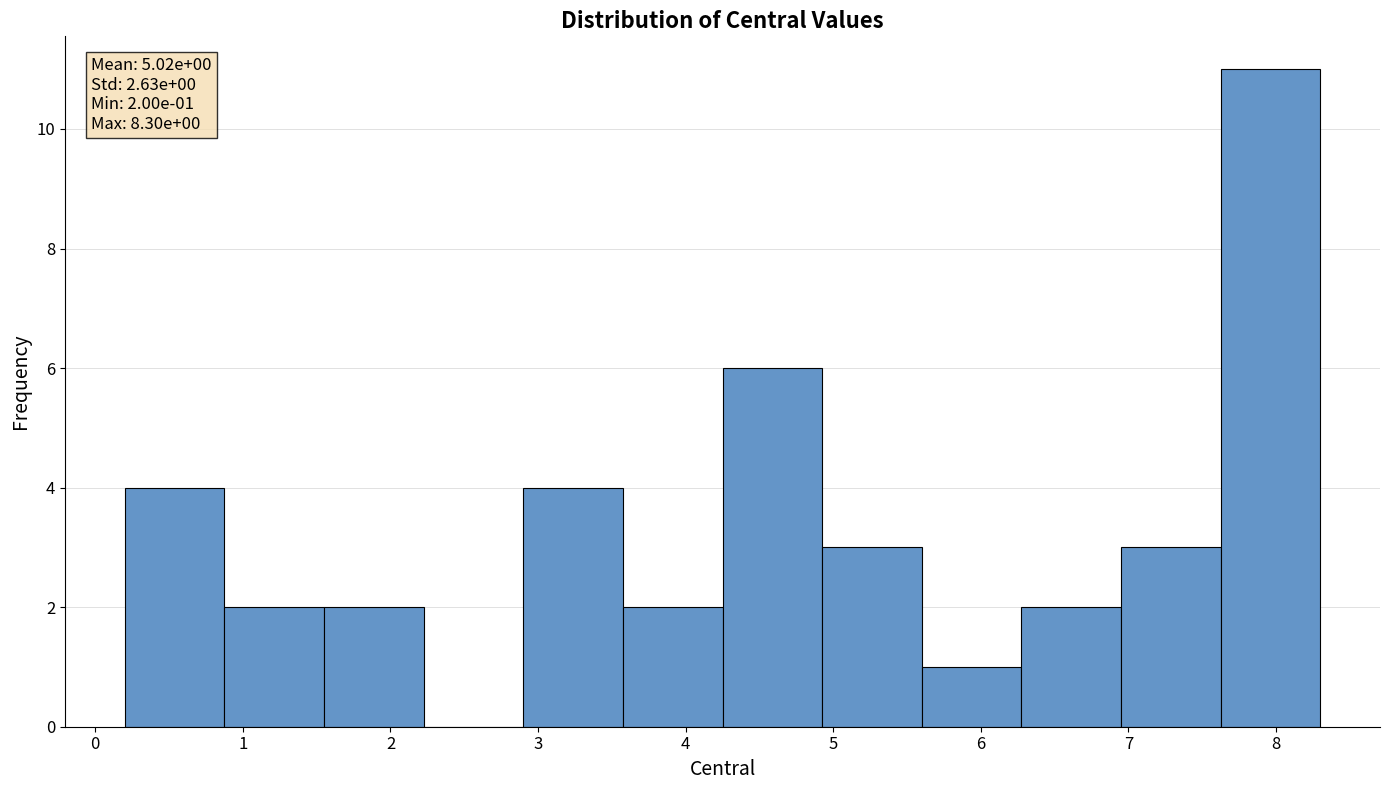

Over which range of the x-axis is the bar tallest?

7.6 to 8.3